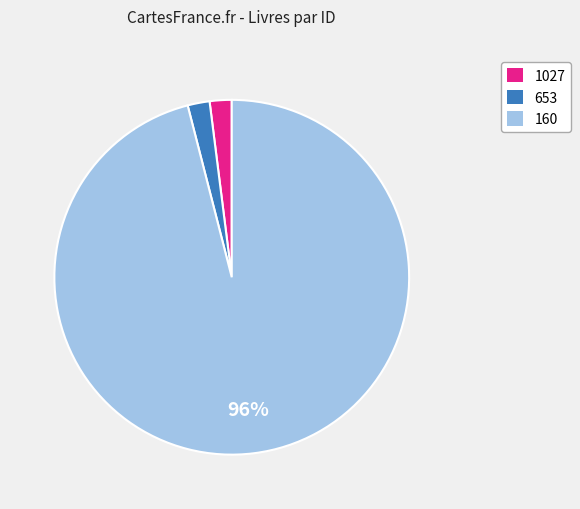

Which has a higher value, 160 or 1027?

160